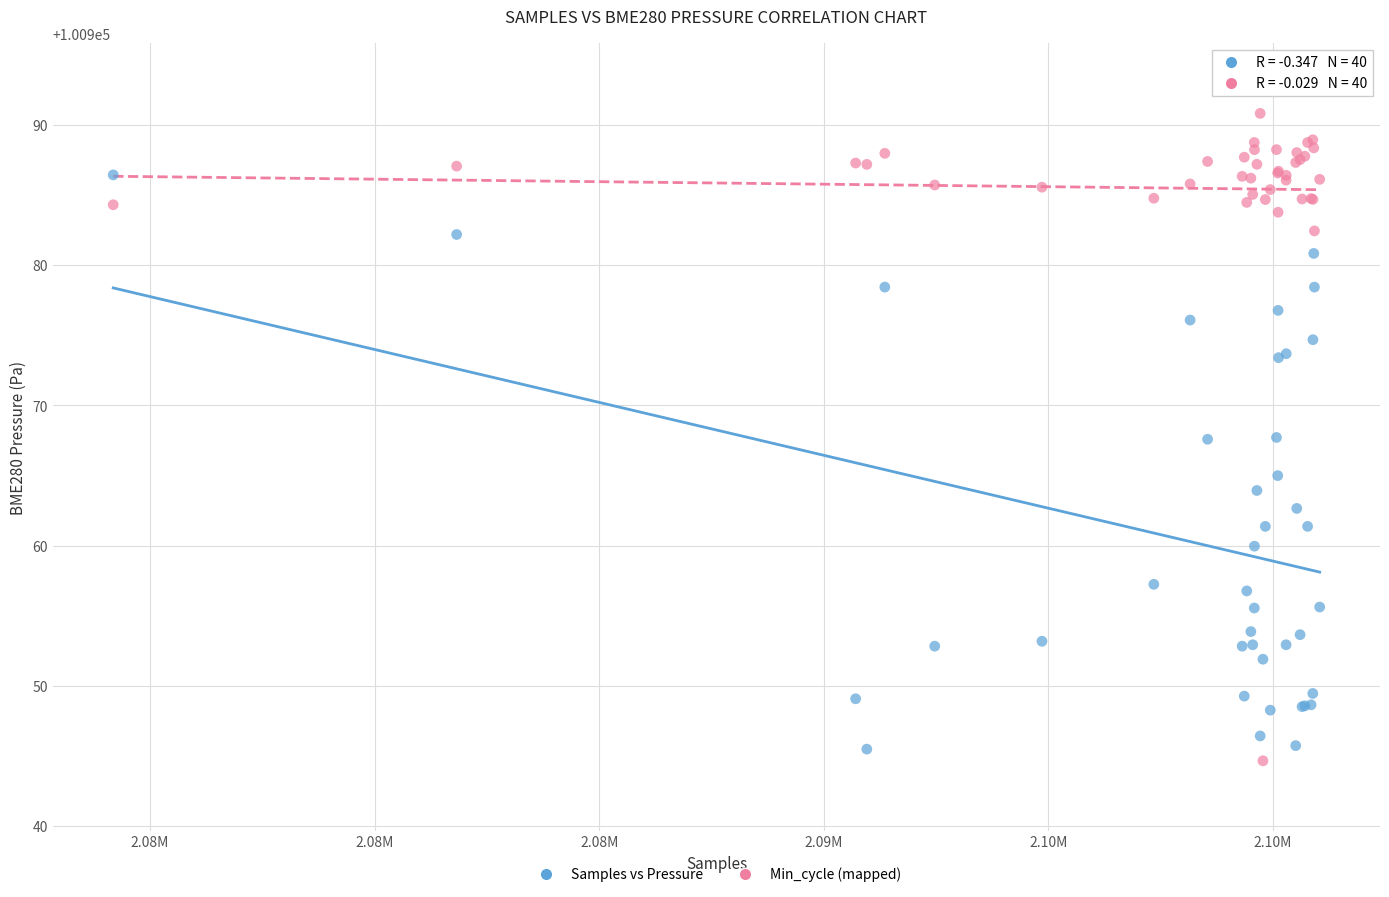

Which series reaches the minimum Y coordinate?

Min_cycle (mapped)